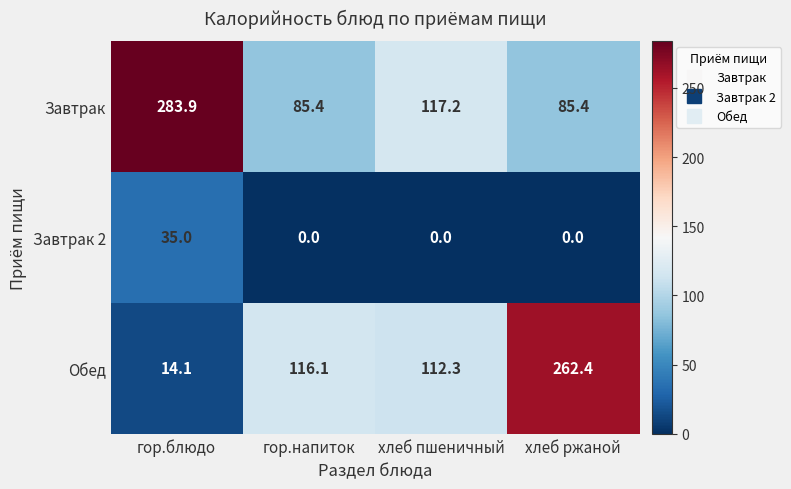

Reading left to right, transcribe all the data shown in this chart.

Завтрак: 283.9	85.4	117.2	85.4
Завтрак 2: 35.0	0.0	0.0	0.0
Обед: 14.1	116.1	112.3	262.4